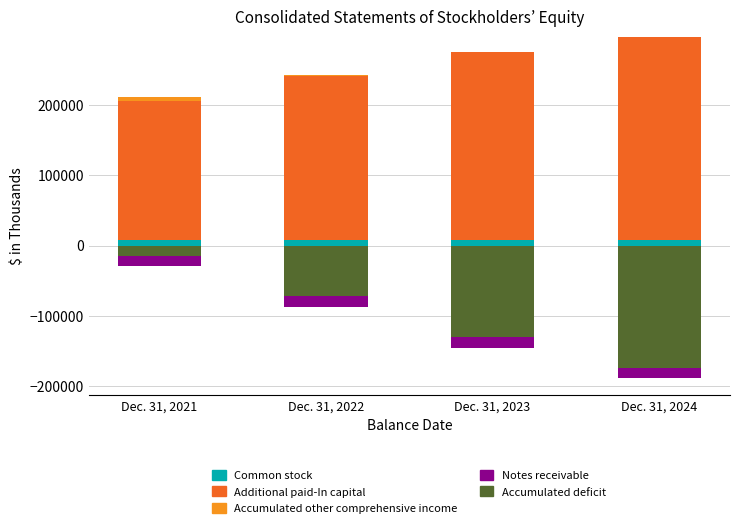

Read the Common stock value at Dec. 31, 2022.

8230